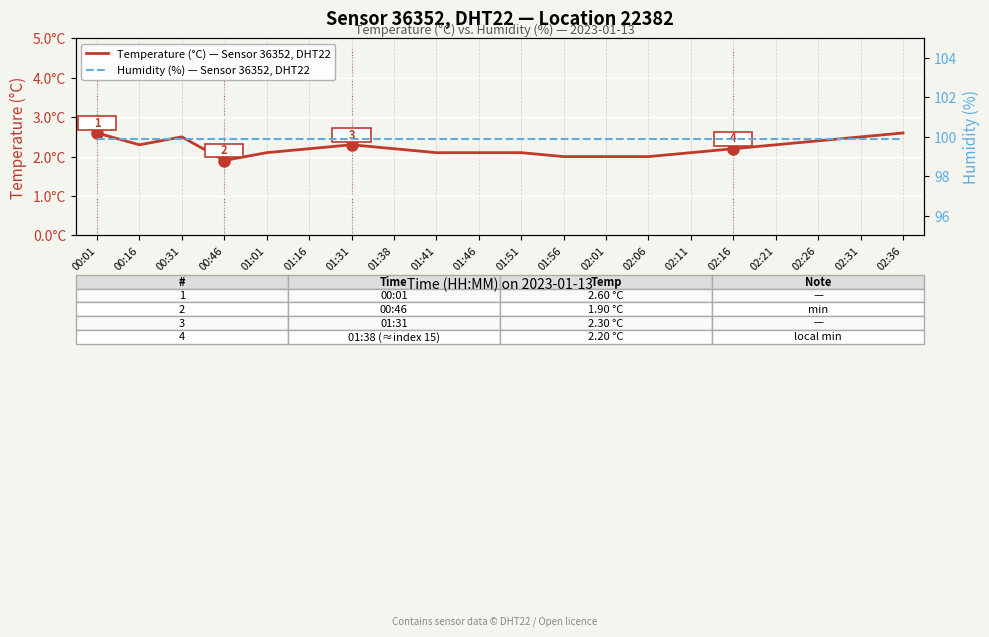

At which label does Humidity (%) — Sensor 36352, DHT22 reach its minimum?

00:01